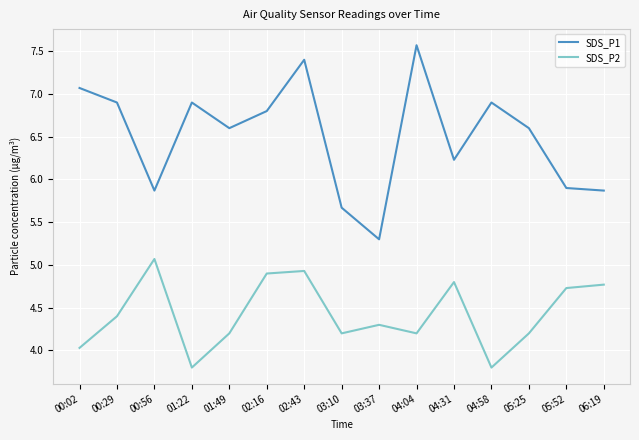

What is the average value of the SDS_P2 series?

4.4